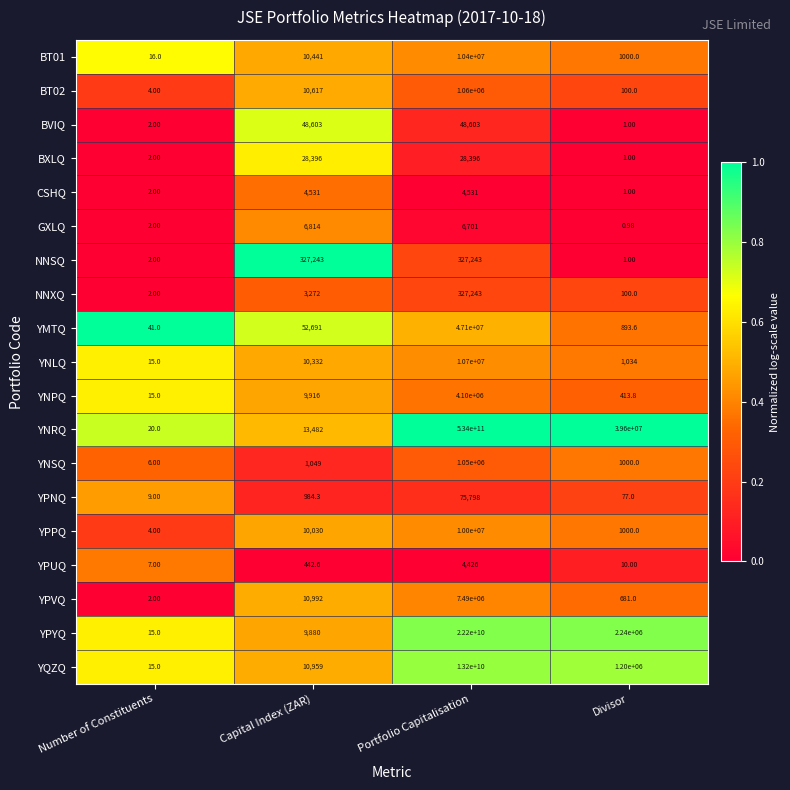

At which category is the sum across all series the highest?

Portfolio Capitalisation